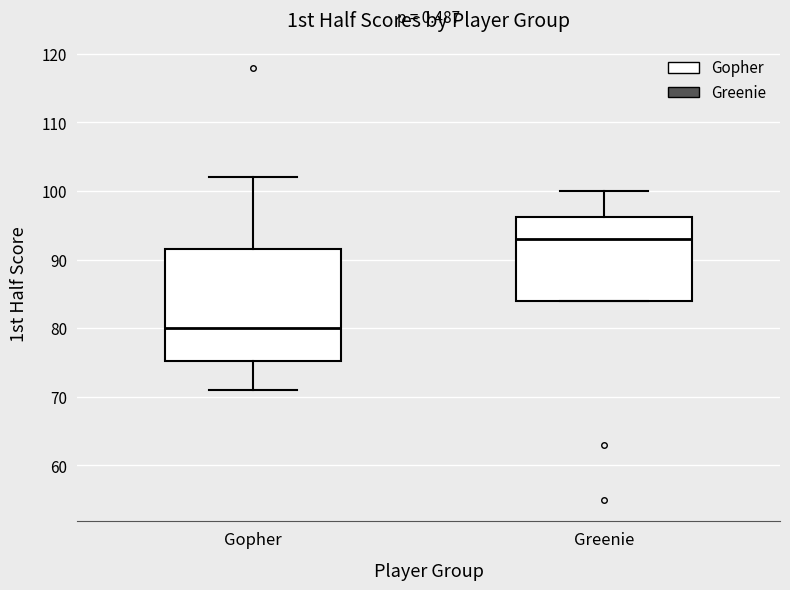

Reading left to right, transcribe this box plot: for each box, give where its median line is, the range the box spans, and where its two whiskers end, as read against the y-axis. The values are not printed on the chart, so give them approximately, as read against the axis.

Gopher: median 80, box 75 to 92, whiskers 71 to 102
Greenie: median 93, box 84 to 96, whiskers 84 to 100